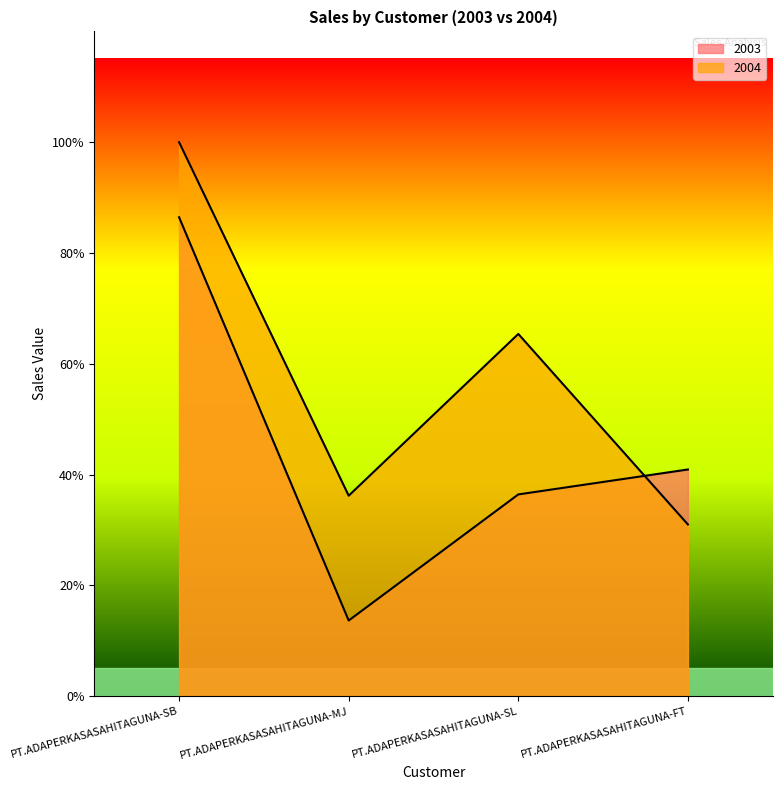

Does the chart have visible grid lines?

No